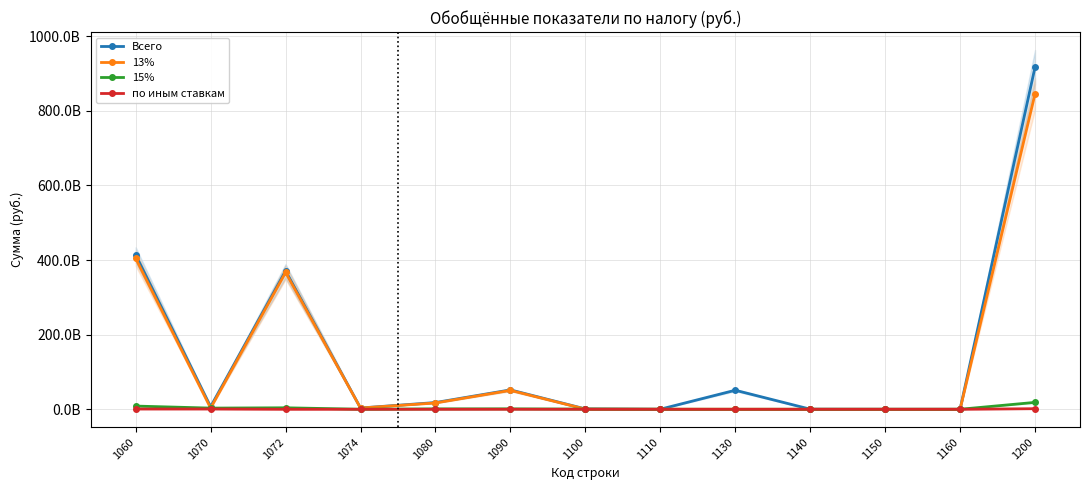

What are all the series names shown in the legend?

Всего, 13%, 15%, по иным ставкам